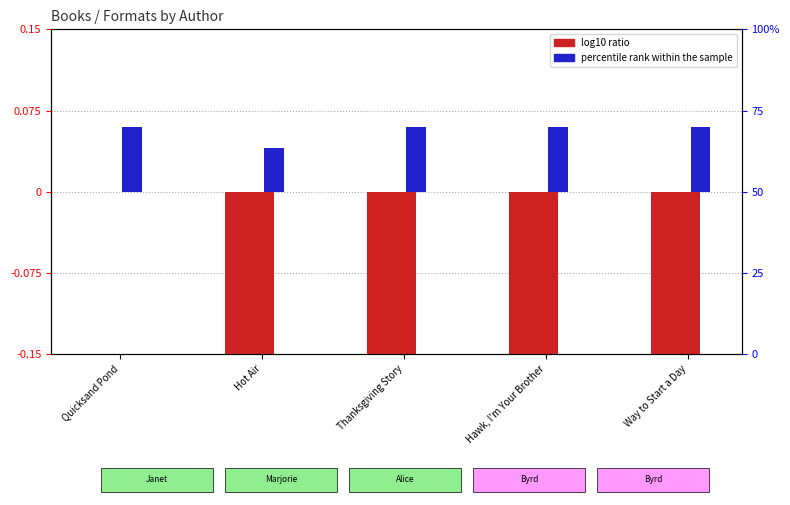

What position from the left is Hot Air?

2